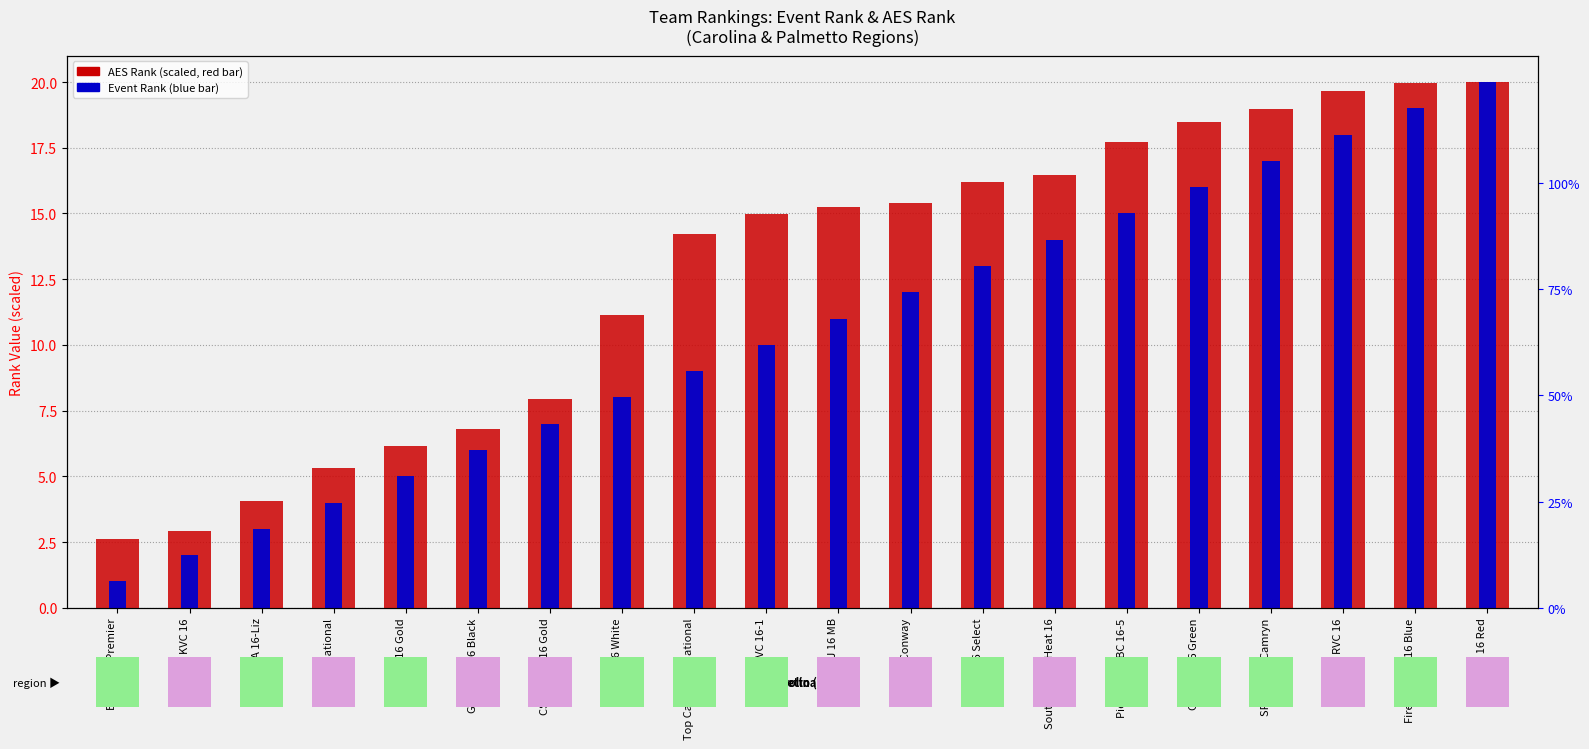

What position from the left is KVC 16?

2